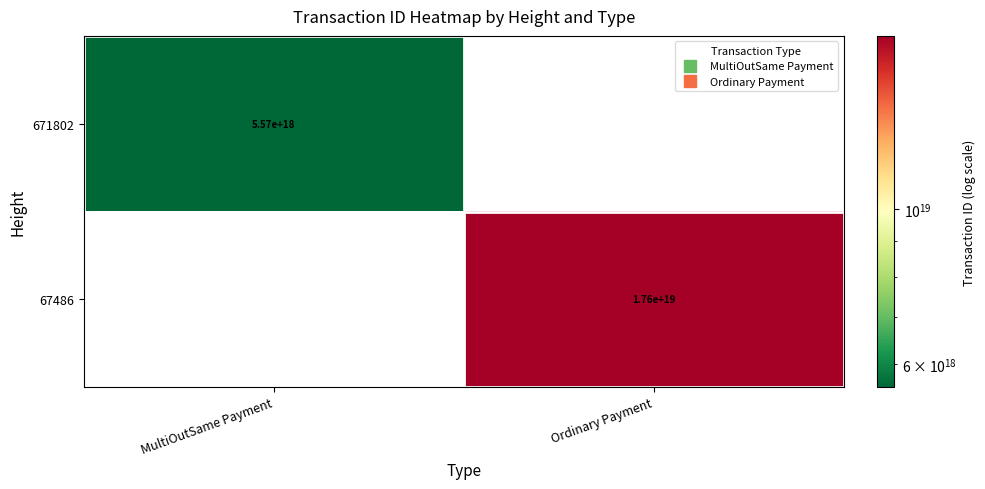

The 671802 series shows 0 at Ordinary Payment. True or false?

True